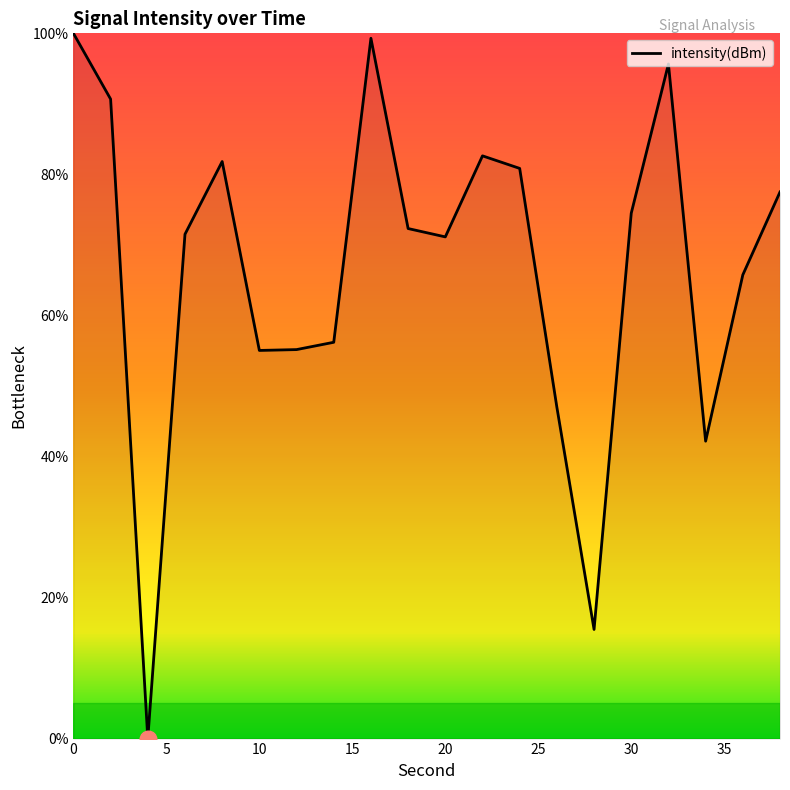

What is the maximum value shown in the chart?

100.0